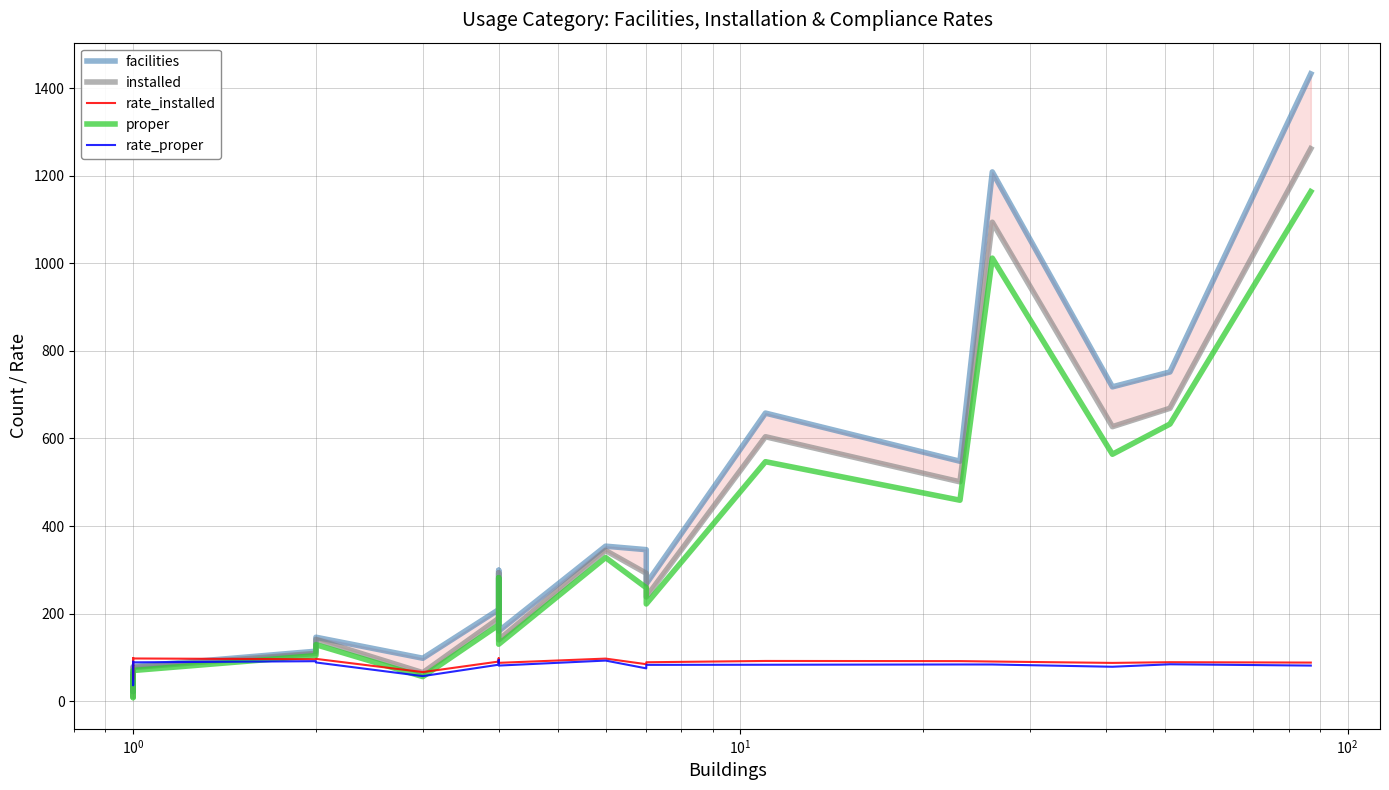

Is the value of proper at 8 greater than the value of installed at 8?

No